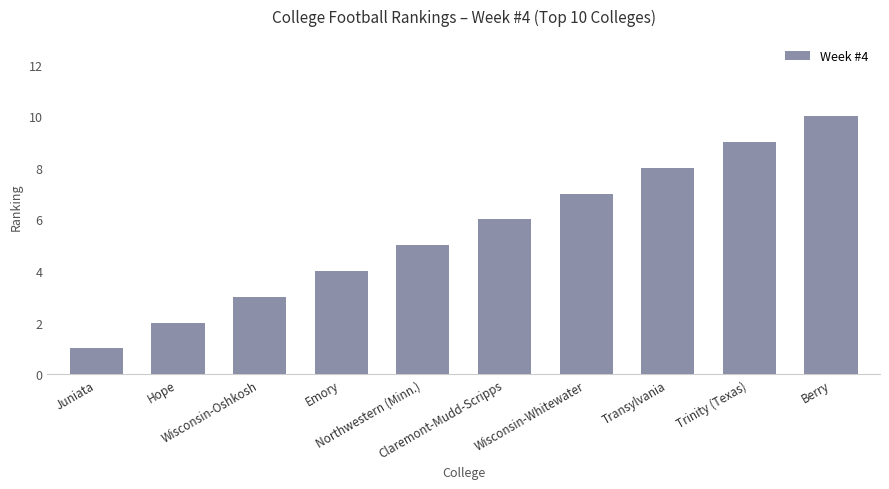

Reading left to right, list all the values displayed in this chart.

1	2	3	4	5	6	7	8	9	10